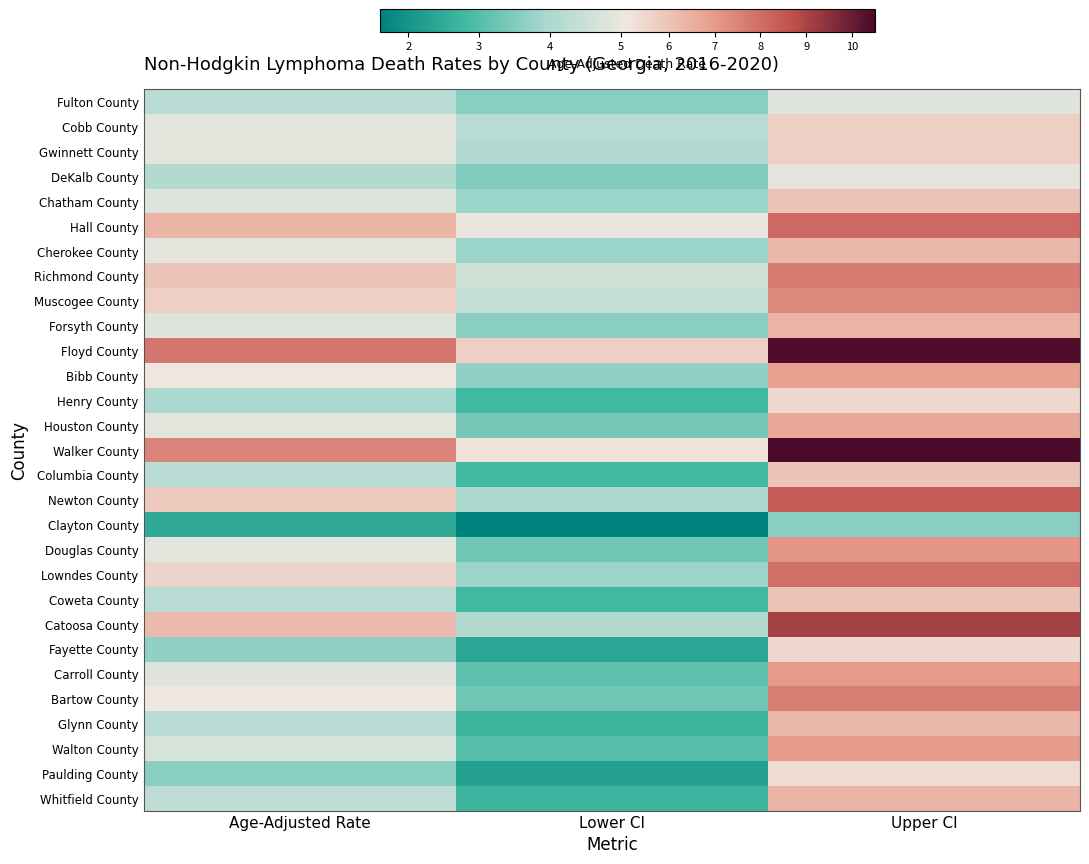

Rank the series at Lower CI from lowest to highest value.

Clayton County, Paulding County, Fayette County, Glynn County, Whitfield County, Henry County, Columbia County, Coweta County, Walton County, Carroll County, Douglas County, Bartow County, Houston County, DeKalb County, Fulton County, Forsyth County, Bibb County, Chatham County, Cherokee County, Lowndes County, Newton County, Gwinnett County, Catoosa County, Cobb County, Muscogee County, Richmond County, Hall County, Walker County, Floyd County